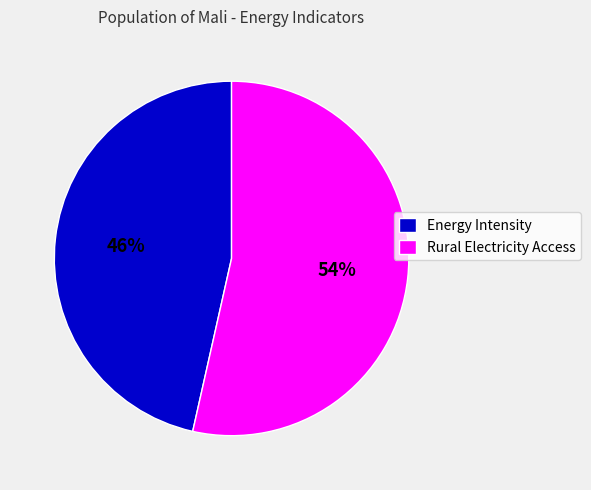

Is it true that Rural Electricity Access is 54% of the pie?

True